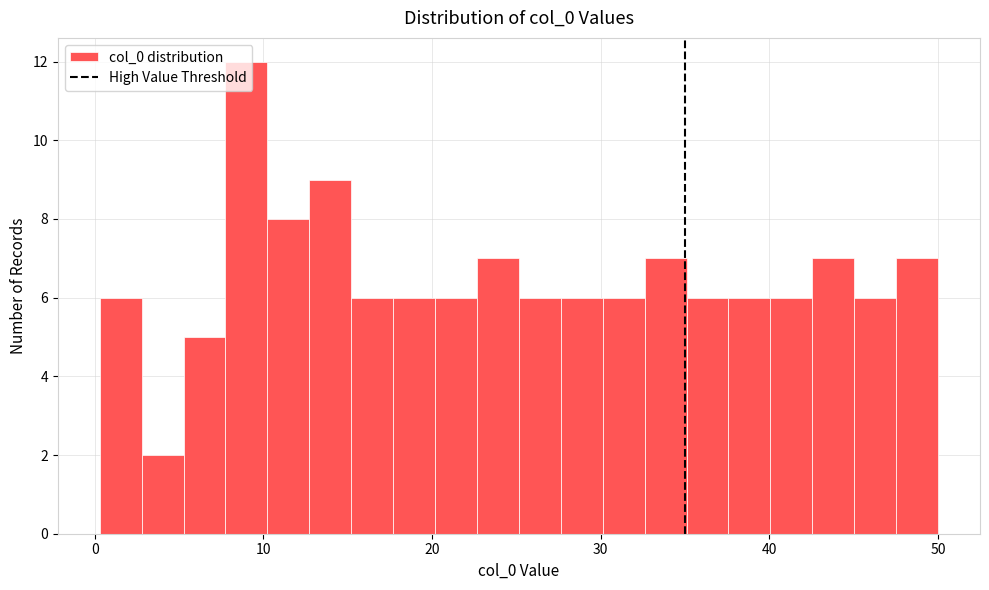

Read against the x-axis, roughly where is the centre of the tallest bar?

9